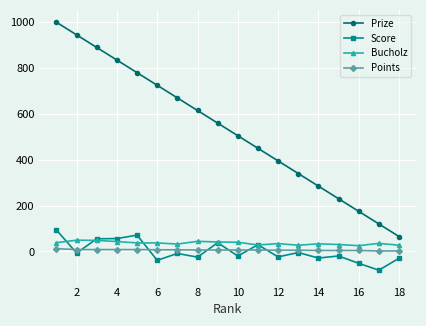

Which series has the widest spread of values?

Prize